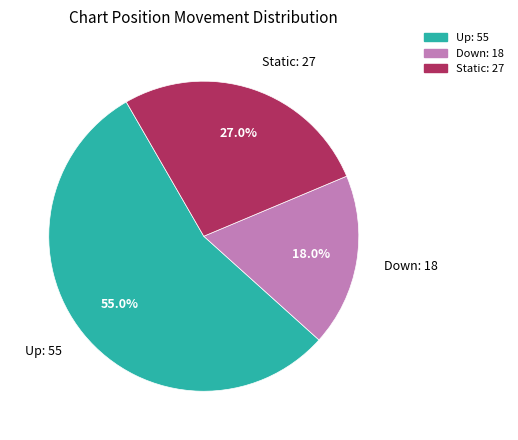

Approximately how many times larger is the value at Static: 27 compared to Down: 18?

1.5